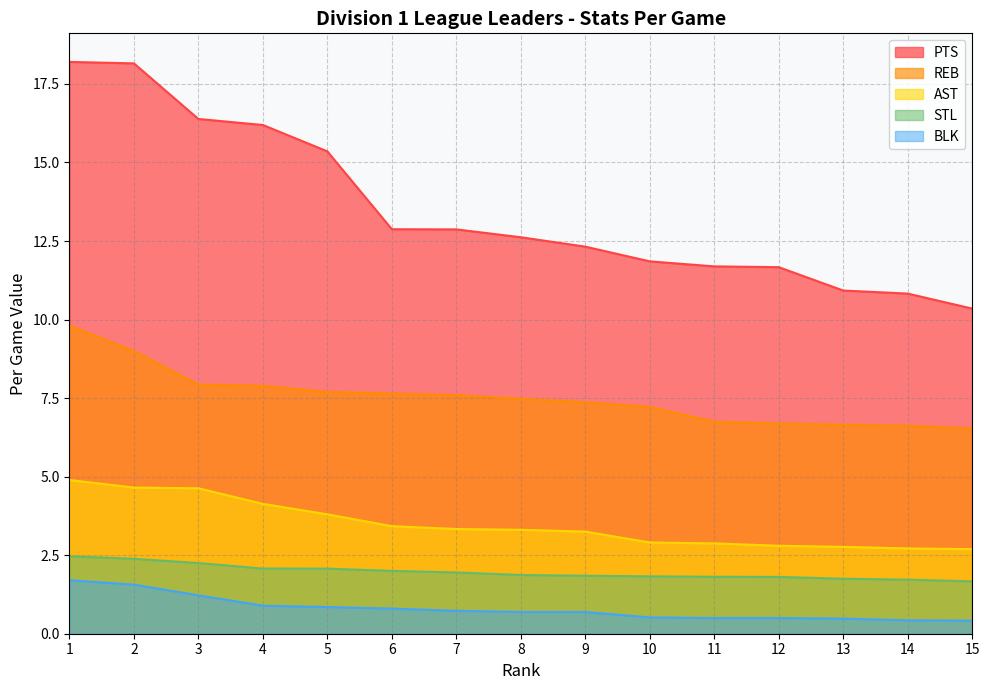

True or false: BLK and AST cross at least once.

False